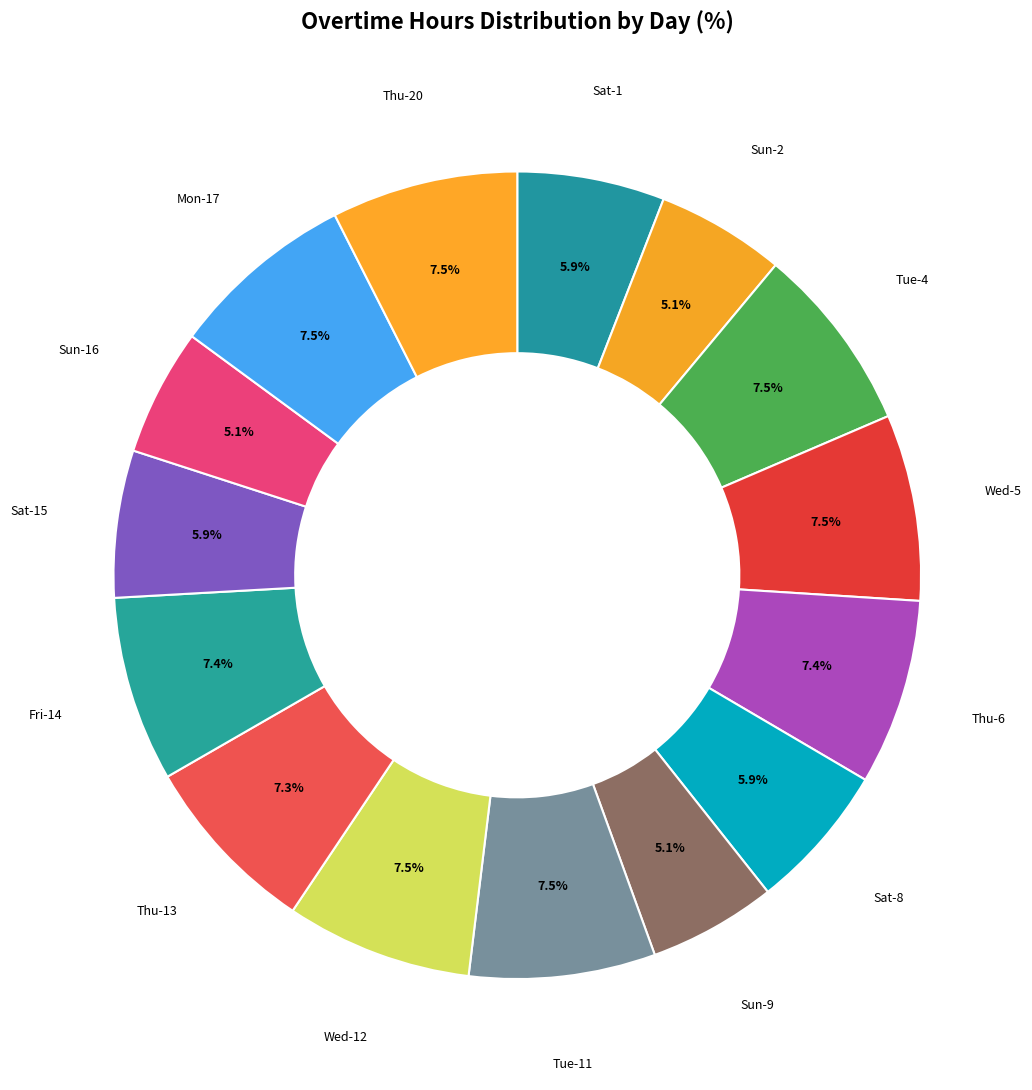

What portion of the pie excludes Tue-4?

92.5%